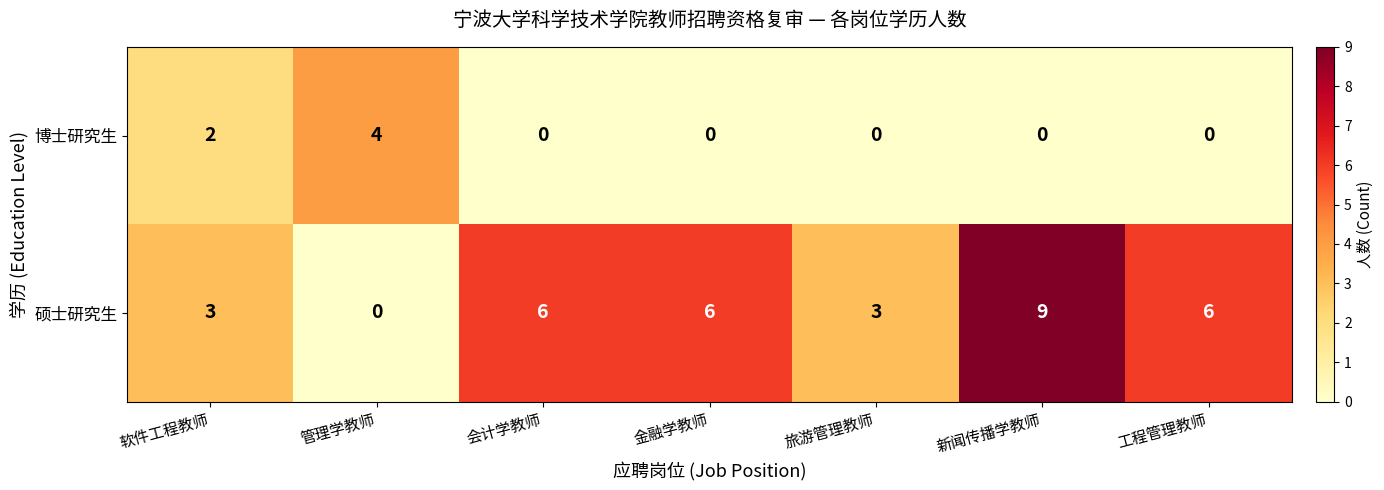

List the series in order of their overall mean, lowest first.

博士研究生, 硕士研究生